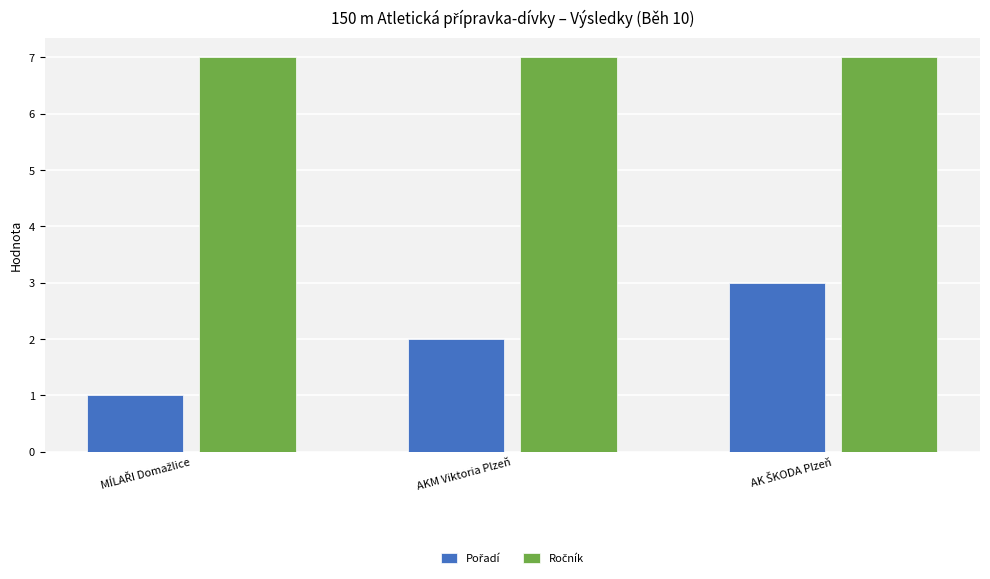

At how many categories does at least one series exceed 5?

3